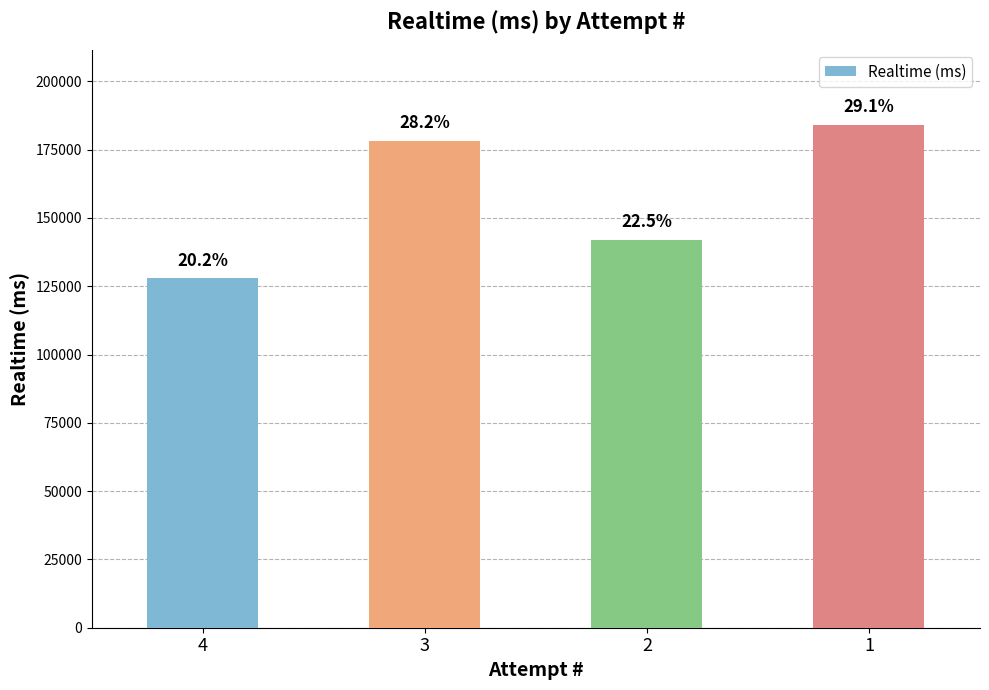

How many bars are there in total?

4